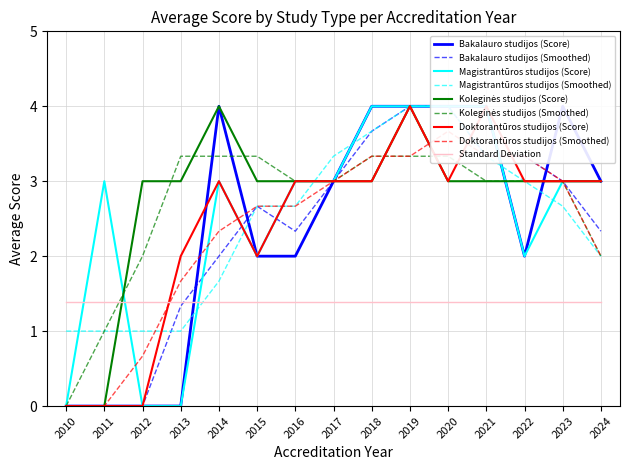

True or false: Standard Deviation has a value of 0.9 at 2010.

False